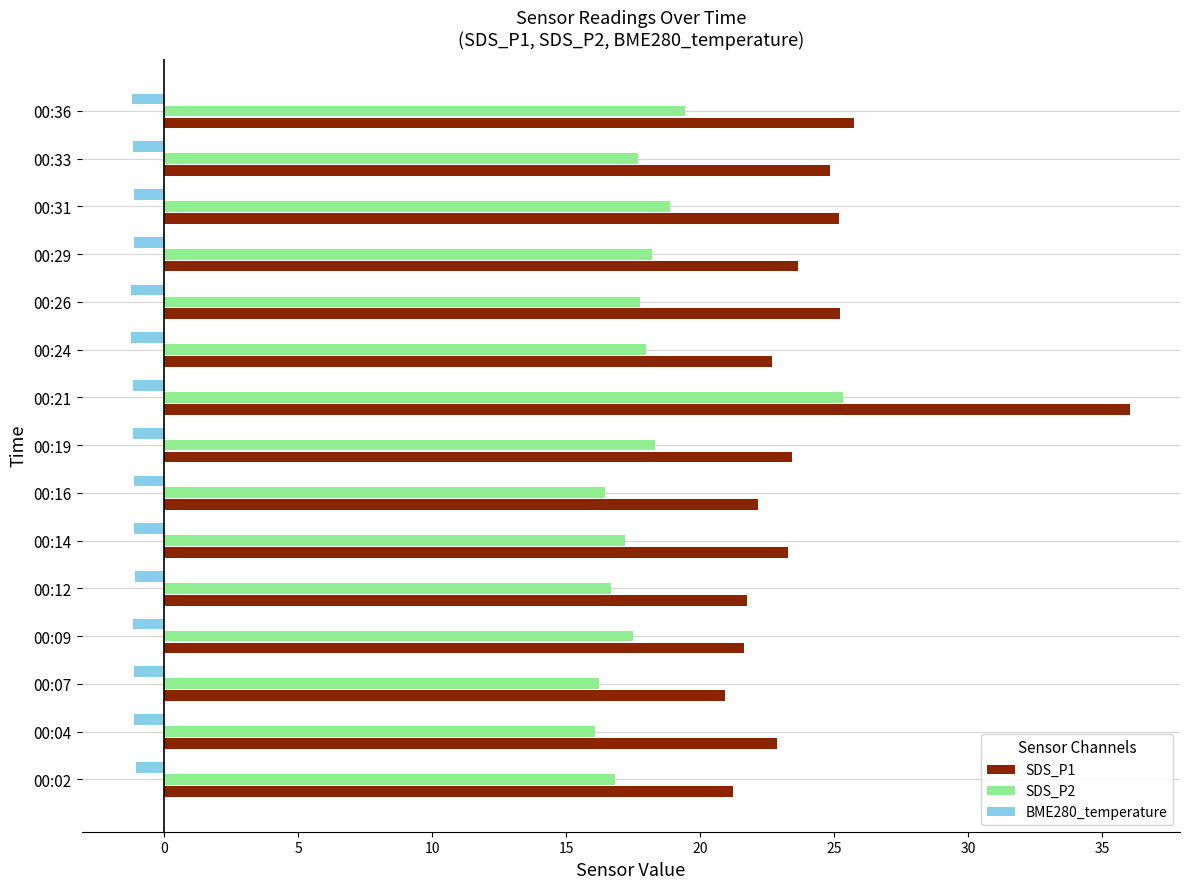

Which series has the largest range (max minus min)?

SDS_P1